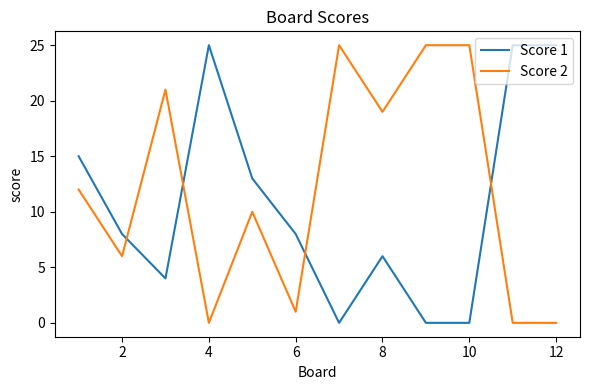

What is the highest value of the Score 1 series?

25